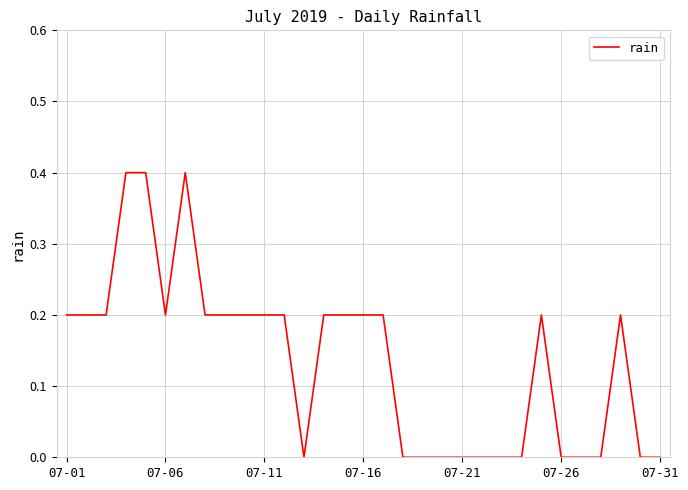

What is the maximum value shown in the chart?

0.4